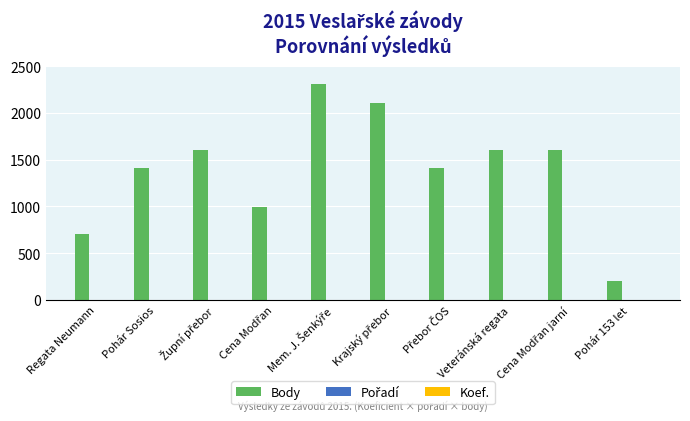

What is the maximum value shown in the chart?

2312